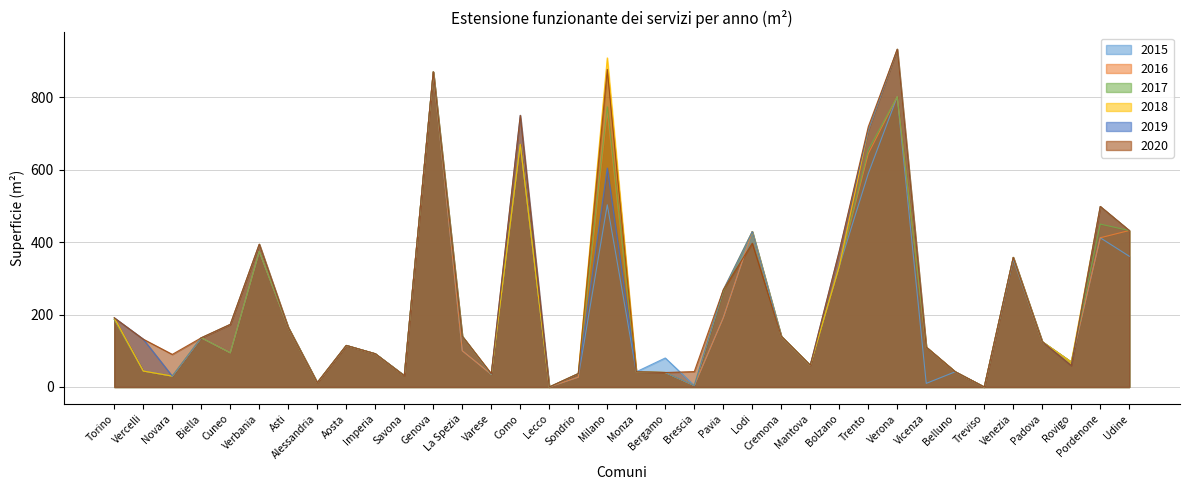

Reading left to right, list all the values displayed in this chart.

2015: 187.0	44.0	30.0	135.9	94.4	374.2	164.2	12.0	114.7	91.8	31.4	870.0	100.0	35.0	670.0	0.0	27.0	503.0	42.0	80.1	4.0	191.0	429.0	140.0	60.0	333.1	589.1	801.6	10.0	42.0	0.0	351.9	125.0	69.0	412.0	361.0
2016: 187.0	44.0	30.0	135.9	94.4	374.2	164.2	12.0	114.7	91.8	31.4	870.0	100.0	35.0	670.0	0.0	27.0	760.7	42.0	40.0	4.0	191.0	429.0	140.0	60.0	333.0	644.0	801.6	110.0	42.0	0.0	357.7	125.0	69.0	412.0	432.0
2017: 187.0	44.0	30.0	135.9	94.4	374.2	164.2	12.0	114.7	91.8	31.4	870.0	140.0	35.0	670.0	0.0	37.0	773.8	42.0	40.0	4.0	264.0	429.0	140.0	60.0	333.0	654.5	801.6	110.0	42.0	0.0	357.7	125.0	69.0	449.7	432.0
2018: 190.9	44.0	30.0	135.9	172.8	394.2	164.2	12.0	114.7	91.8	31.4	870.0	140.0	35.0	670.0	0.0	37.0	908.6	42.0	40.0	4.0	268.0	429.0	140.0	60.0	333.0	708.7	932.6	110.0	42.0	0.0	357.7	125.0	69.0	498.4	432.0
2019: 190.9	132.0	30.0	135.9	172.8	394.2	164.2	12.0	114.7	91.8	31.4	870.0	140.0	35.0	750.0	0.0	37.0	604.5	42.0	40.0	4.0	268.0	429.0	140.0	60.0	375.0	708.7	932.6	110.0	42.0	0.0	357.7	125.0	59.0	498.4	432.0
2020: 190.9	132.0	90.0	135.9	172.8	394.2	164.2	12.0	114.7	91.8	31.1	870.0	140.0	36.8	750.0	0.0	37.0	877.0	42.0	40.0	42.5	268.0	397.0	140.0	60.0	375.0	718.7	932.6	110.0	42.0	0.0	357.7	125.0	59.0	498.4	432.0